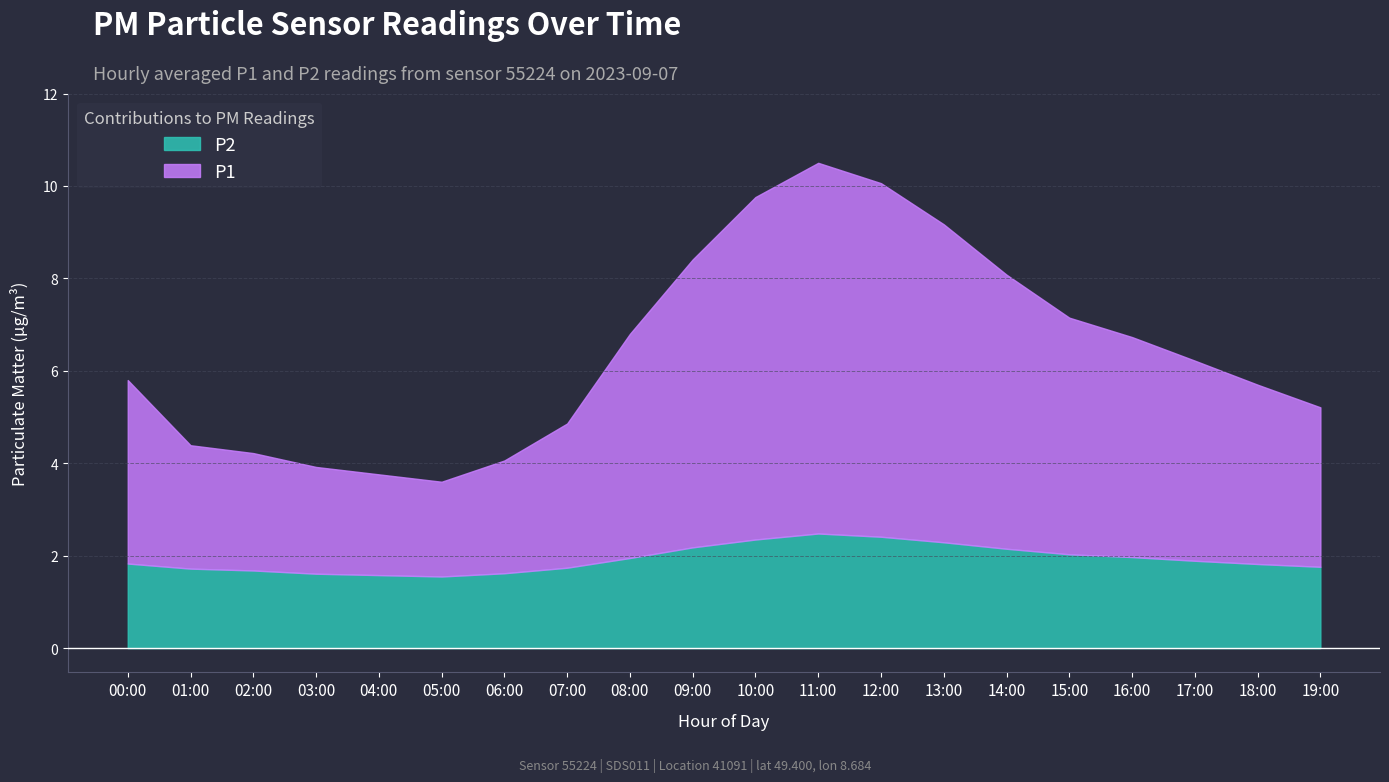

At which category is the sum across all series the highest?

11:00